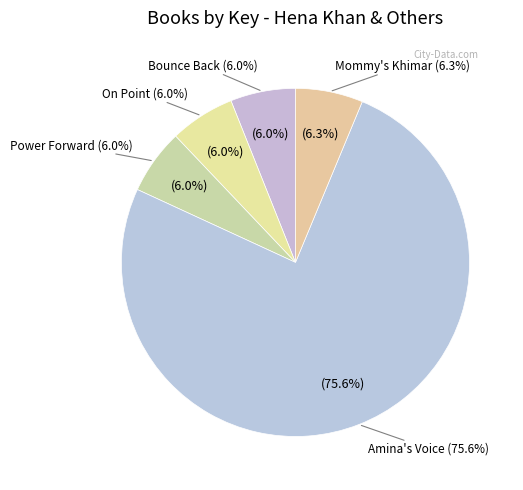

Is there any slice that represents more than half of the pie?

Yes